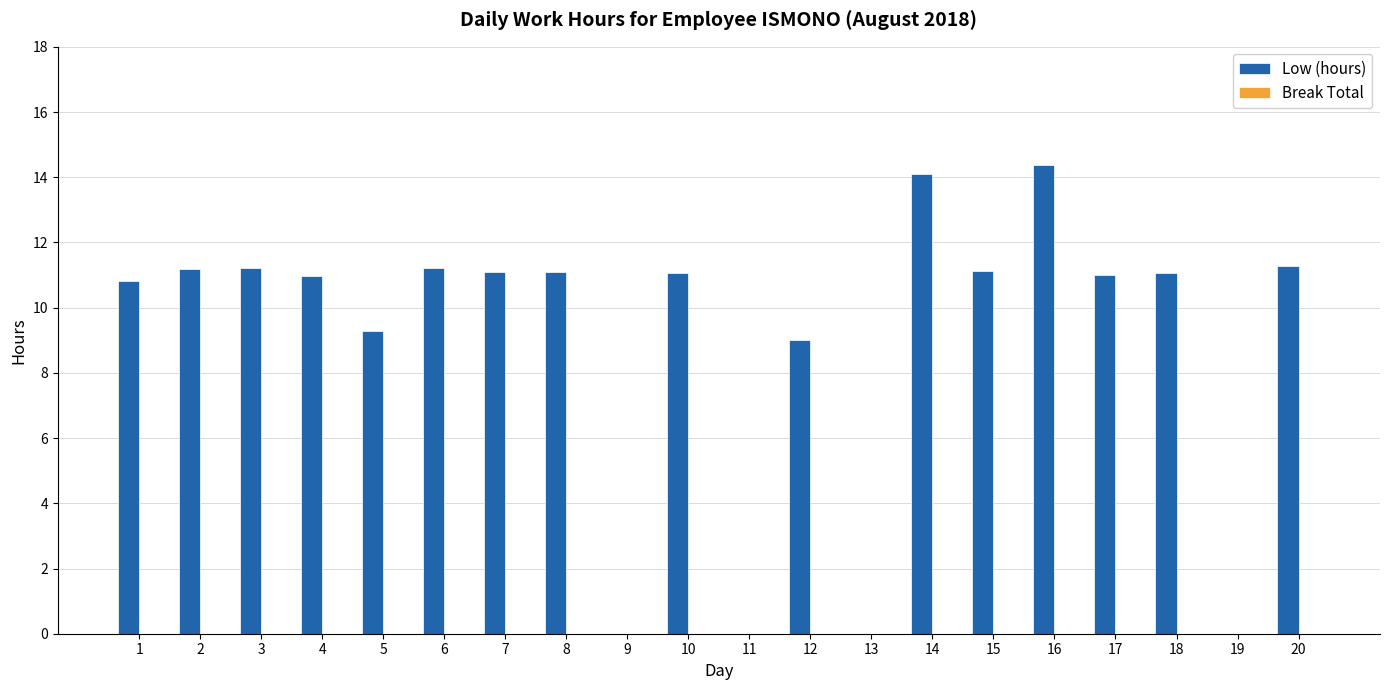

How many series are shown in this chart?

1